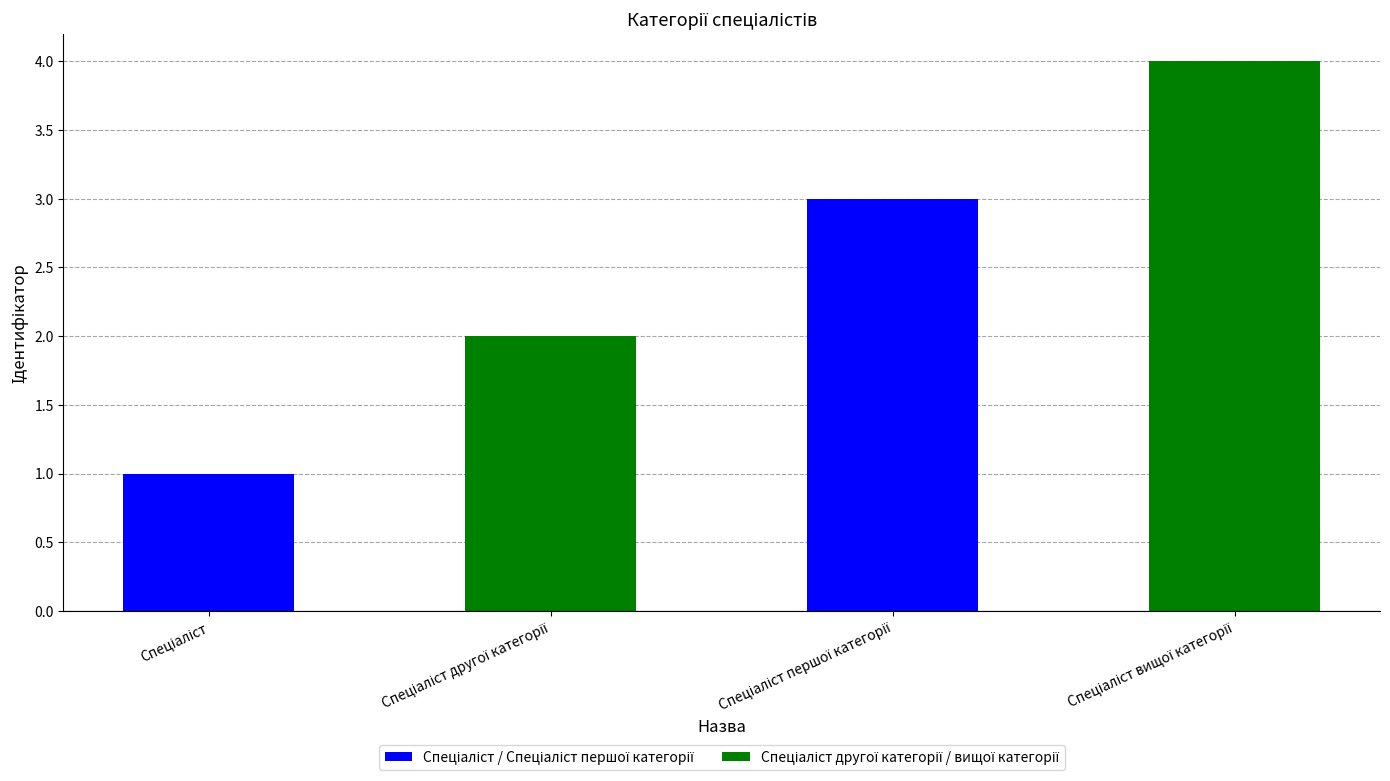

What is the sum of all values?

10